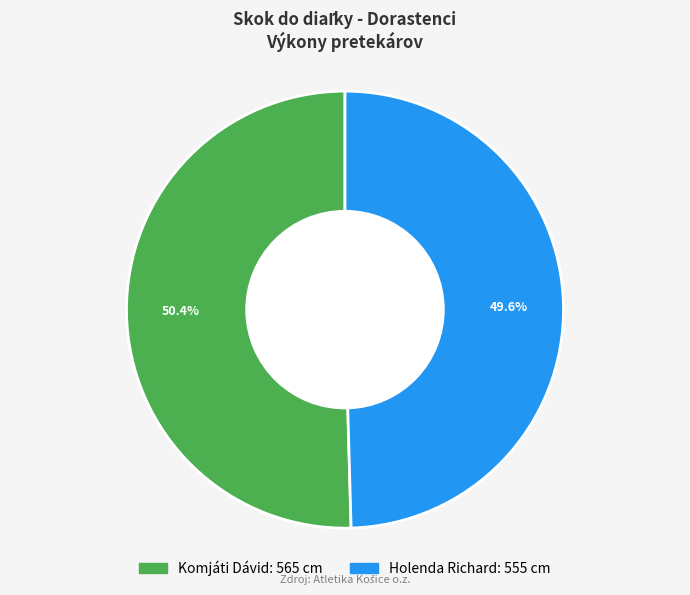

Does Komjáti Dávid represent more than half of the total?

Yes